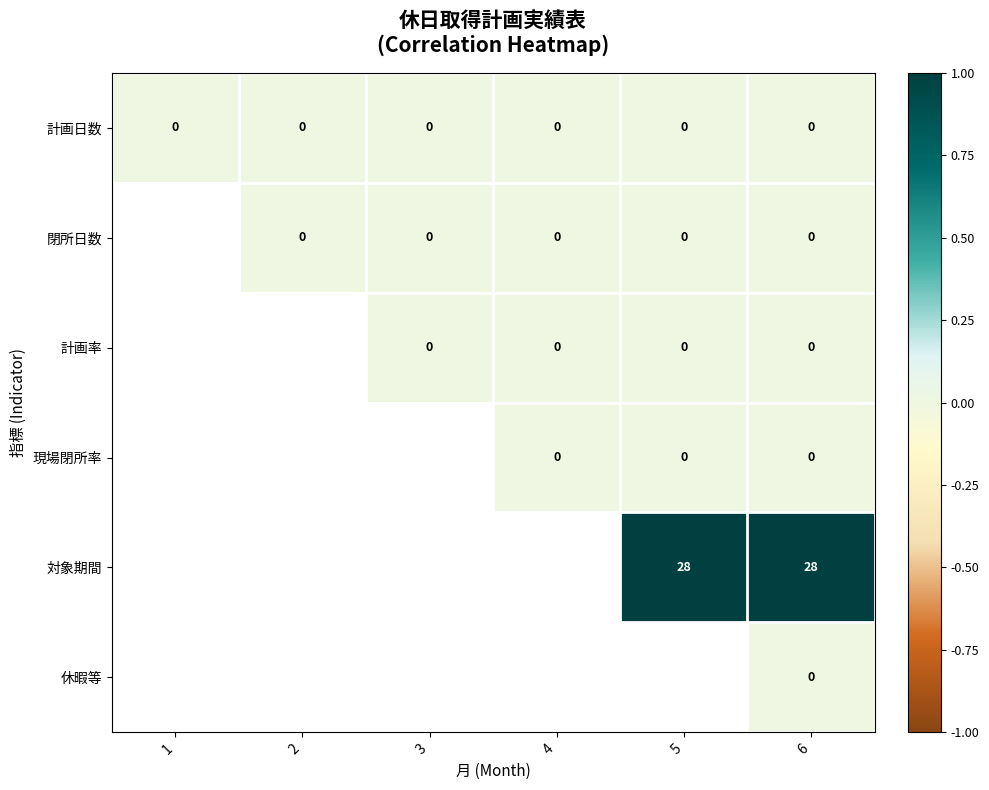

What is the total value across all series at 6?

28